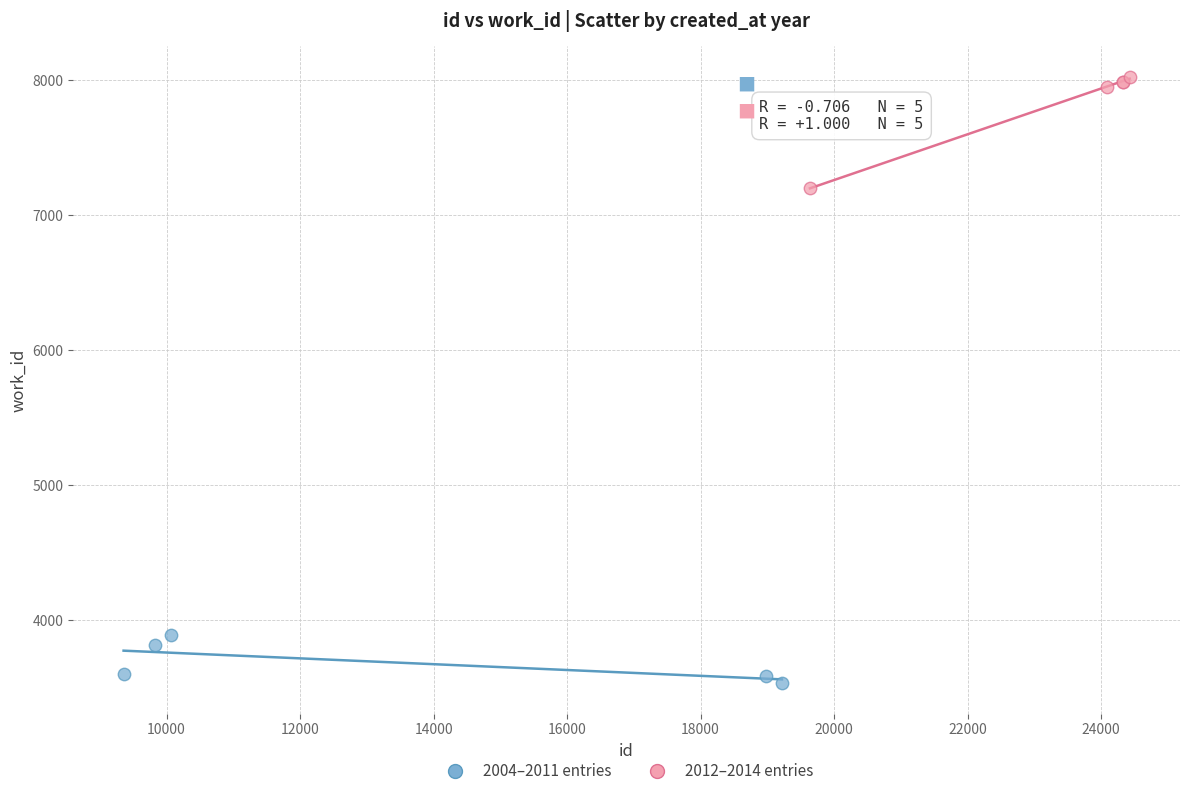

Which series reaches the maximum Y coordinate?

2012–2014 entries